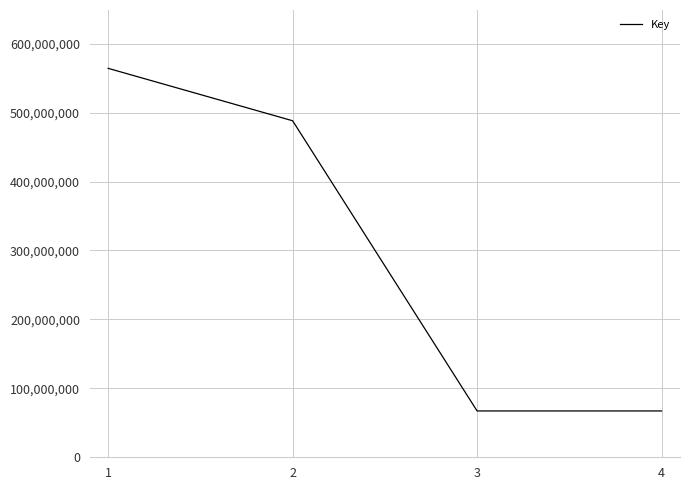

What is the difference between the values at 4 and 3?

6